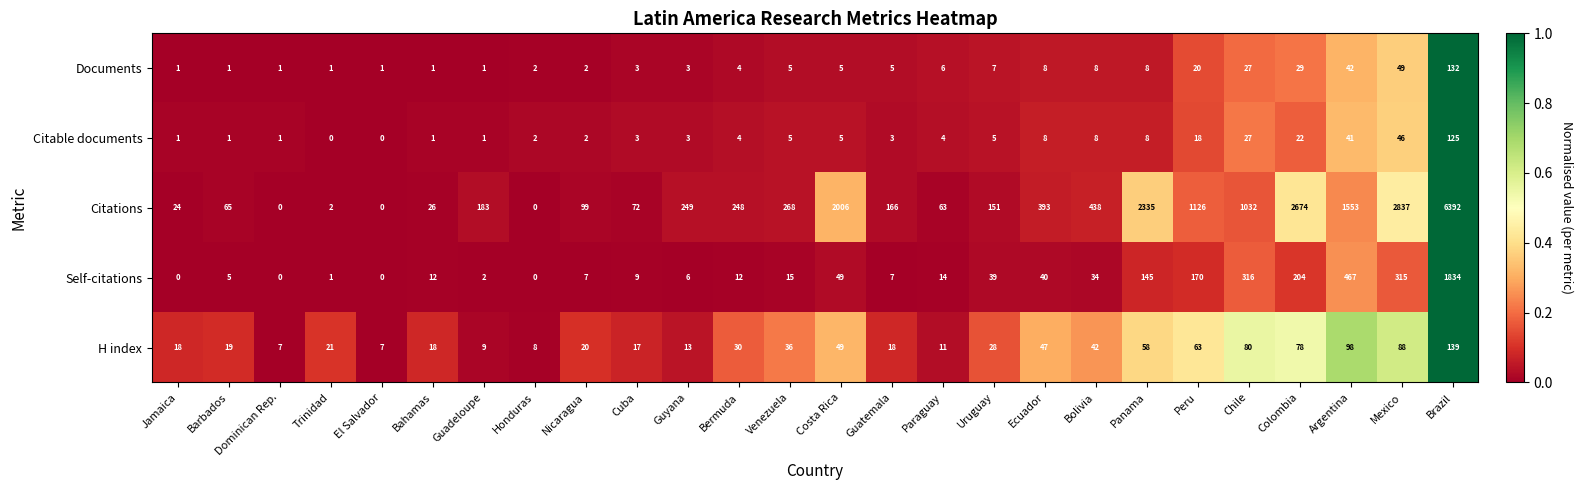

Is it true that Self-citations equals 9 at Cuba?

True